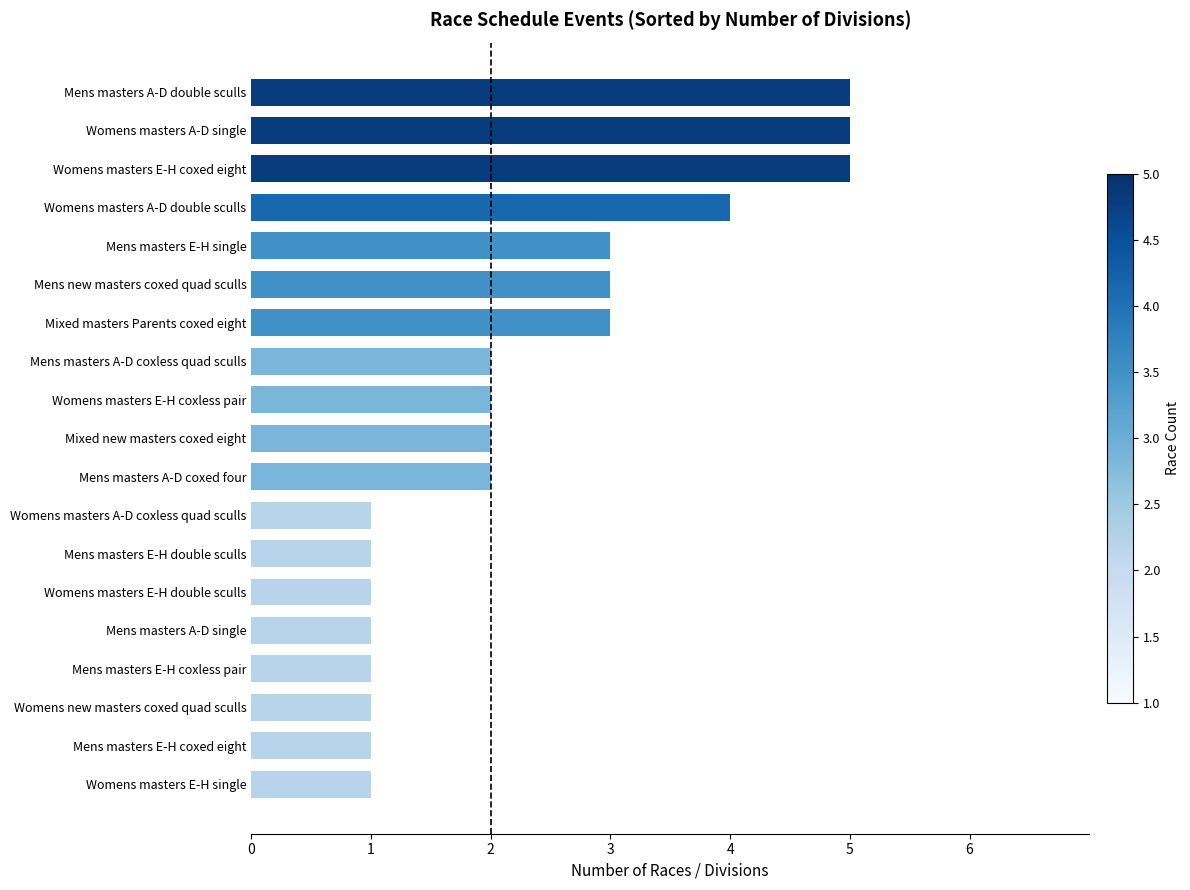

Count the number of categories in the chart.

19